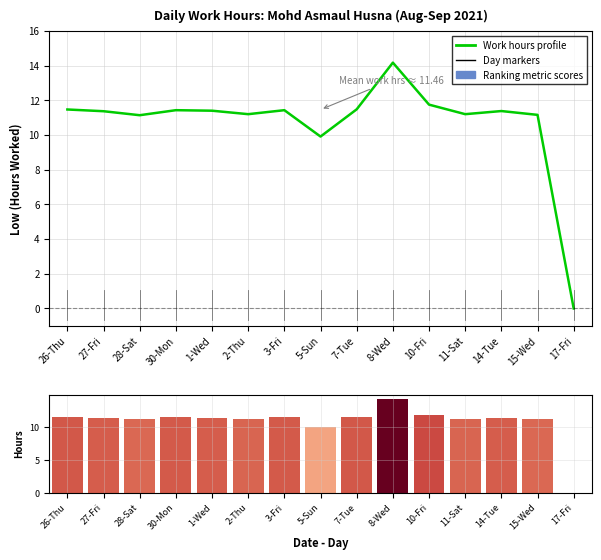

Reading left to right, list all the values displayed in this chart.

Work hours profile: 26-Thu=11.5	27-Fri=11.4	28-Sat=11.1	30-Mon=11.4	1-Wed=11.4	2-Thu=11.2	3-Fri=11.4	5-Sun=9.9	7-Tue=11.5	8-Wed=14.2	10-Fri=11.8	11-Sat=11.2	14-Tue=11.4	15-Wed=11.2	17-Fri=0.0
Ranking metric scores: 26-Thu=11.5	27-Fri=11.4	28-Sat=11.1	30-Mon=11.4	1-Wed=11.4	2-Thu=11.2	3-Fri=11.4	5-Sun=9.9	7-Tue=11.5	8-Wed=14.2	10-Fri=11.8	11-Sat=11.2	14-Tue=11.4	15-Wed=11.2	17-Fri=0.0